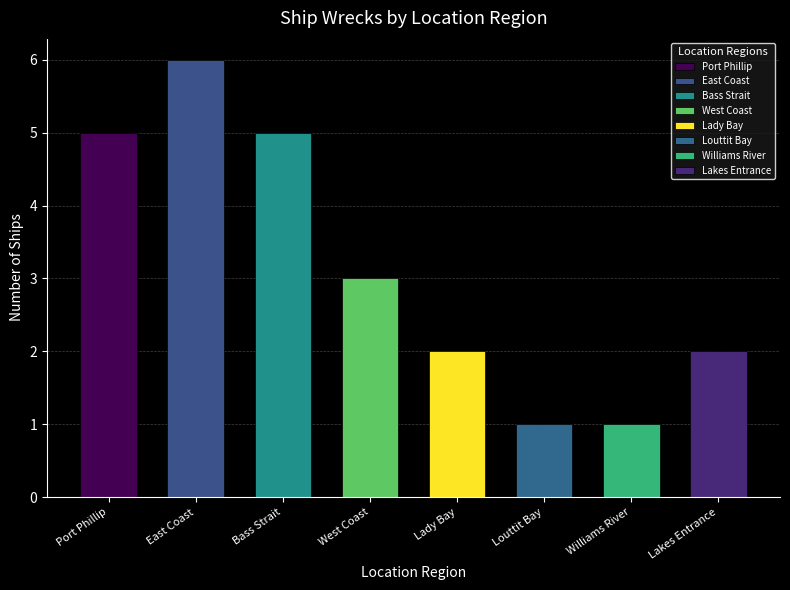

What is the value of the 6th bar from the left?

1